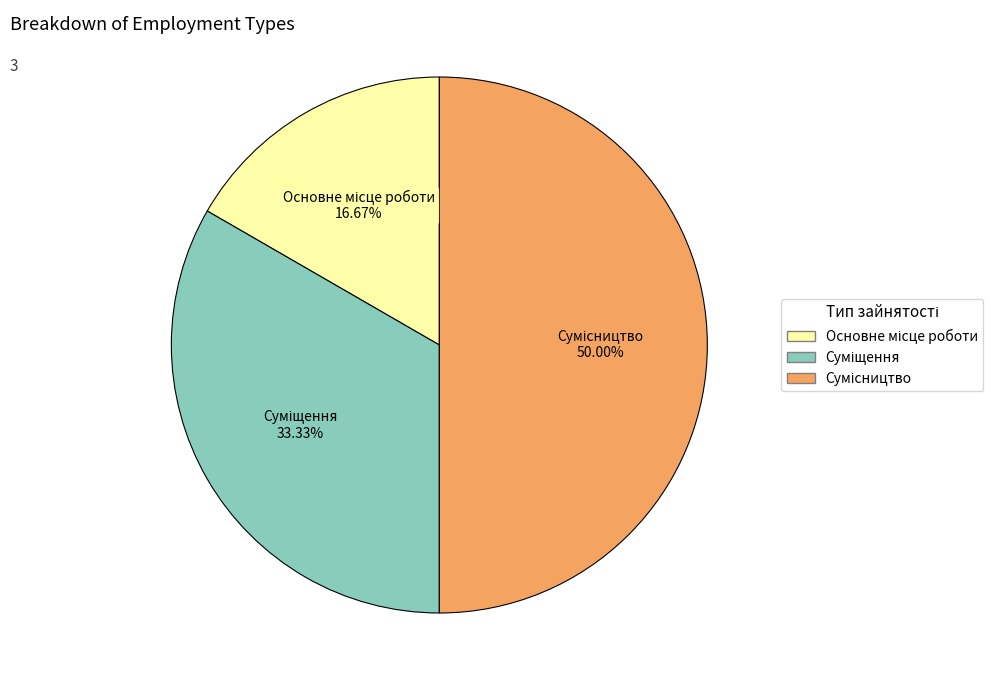

Does any single category account for the majority?

No